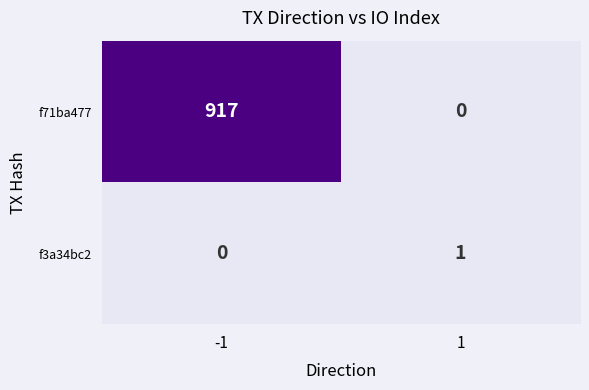

What is the difference between the maximum and minimum values in the f71ba477 series?

917